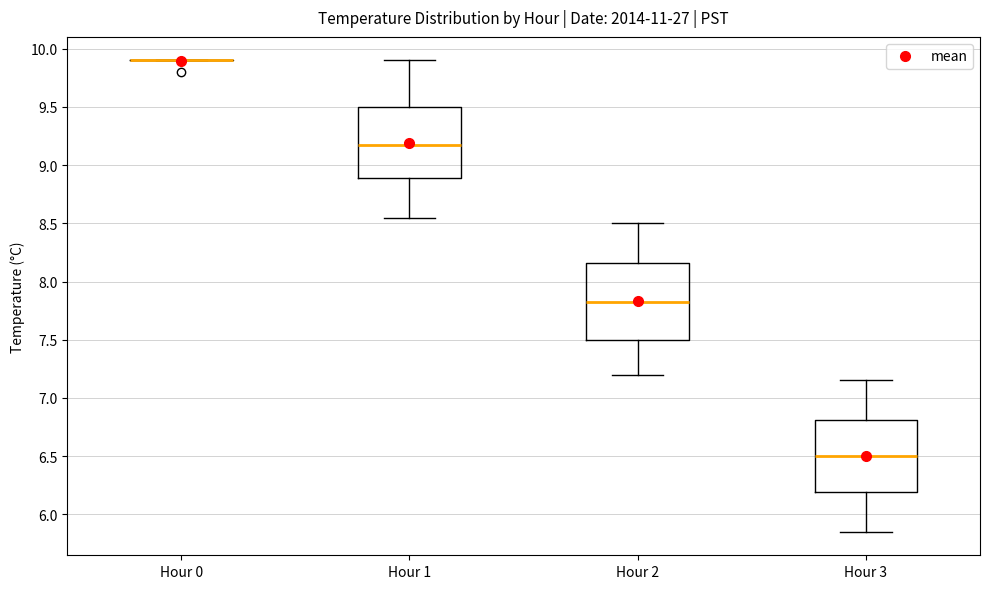

Reading left to right, read every box against the y-axis: the position of its median line, the range the box covers, and the ends of its whiskers. The values are not printed on the chart, so give them approximately, as read against the axis.

Hour 0: box collapsed to a line at 9.90, whiskers 9.90 to 9.90
Hour 1: median 9.20, box 8.90 to 9.50, whiskers 8.55 to 9.90
Hour 2: median 7.85, box 7.50 to 8.15, whiskers 7.20 to 8.50
Hour 3: median 6.50, box 6.20 to 6.80, whiskers 5.85 to 7.15